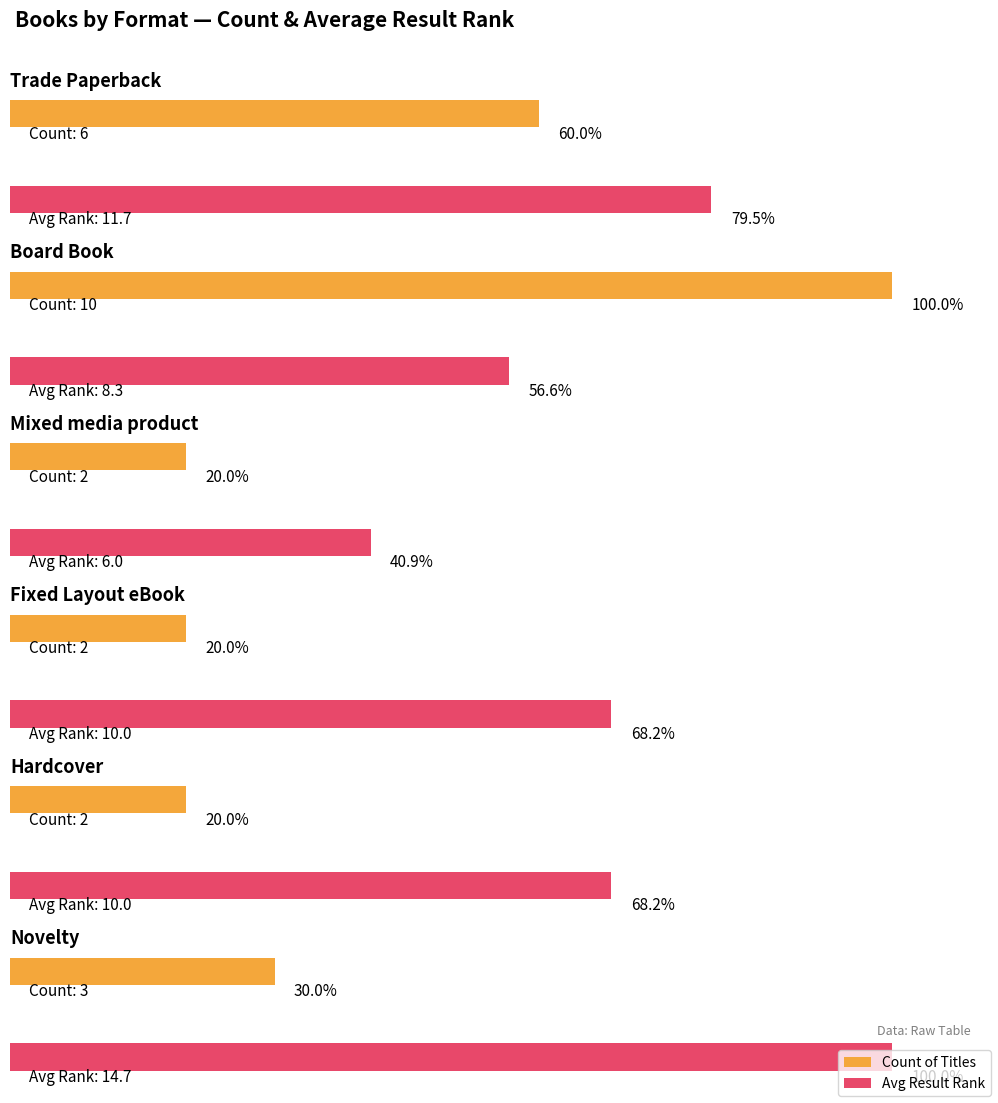

Which series has the largest total across all categories?

Avg Result